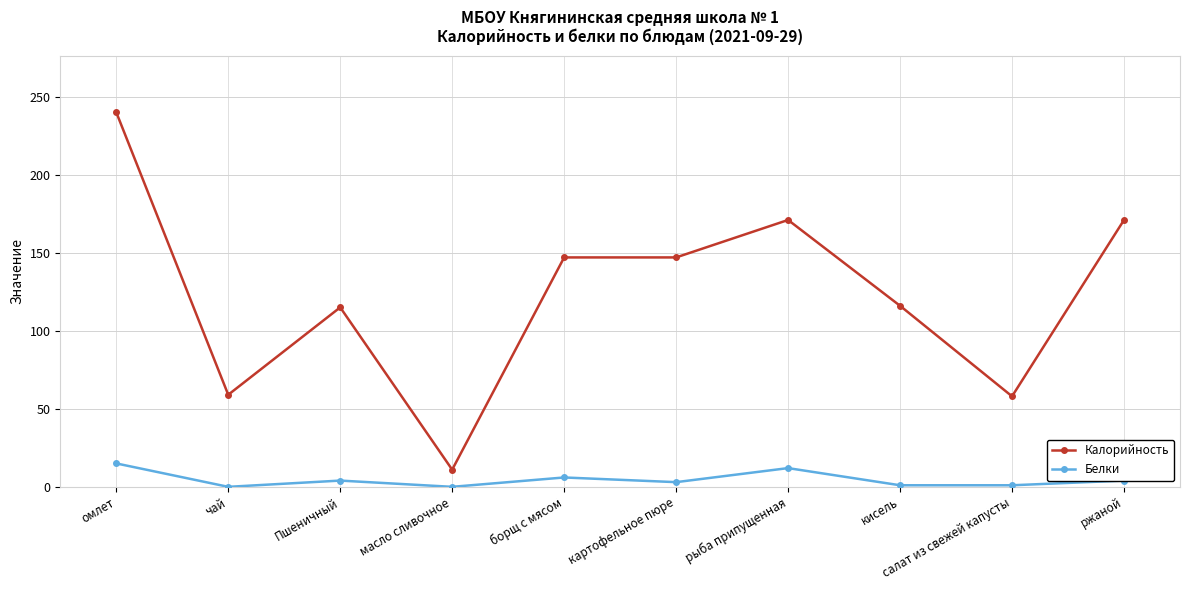

Where does the Калорийность series first go above 147?

омлет